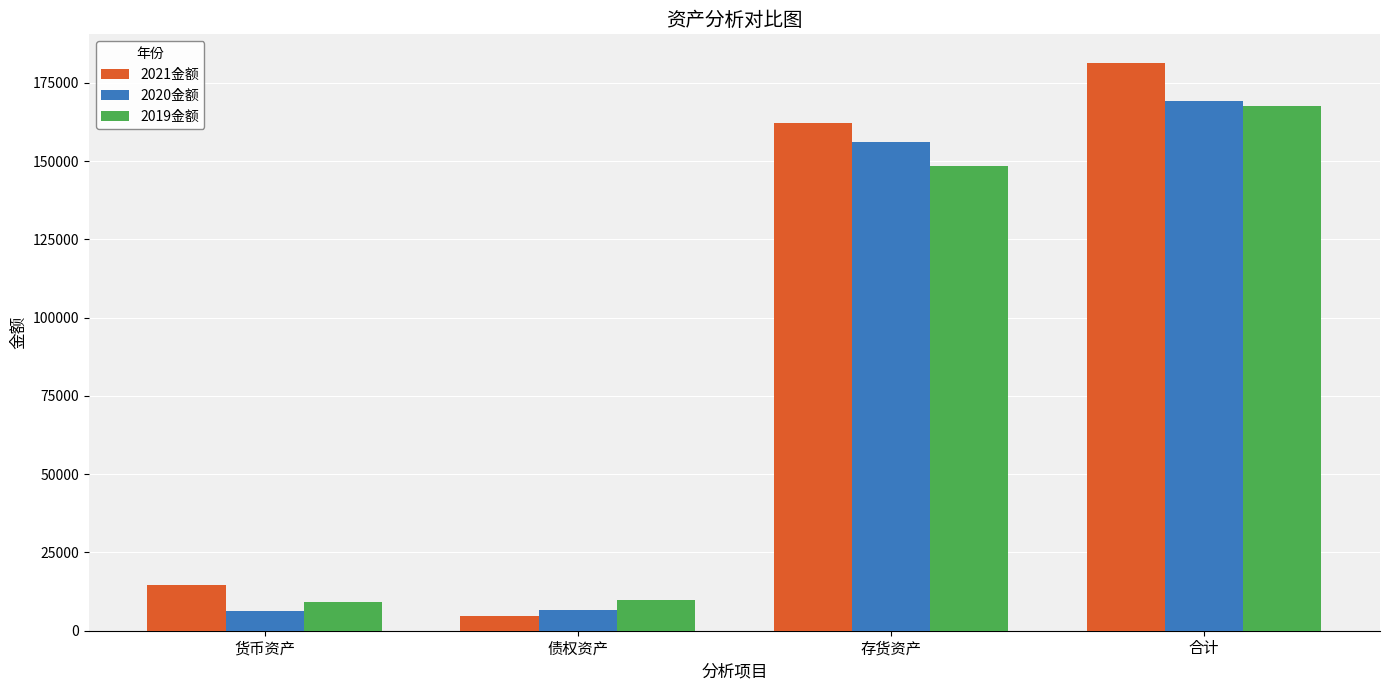

The 2019金额 series shows 167535.1 at 合计. True or false?

True